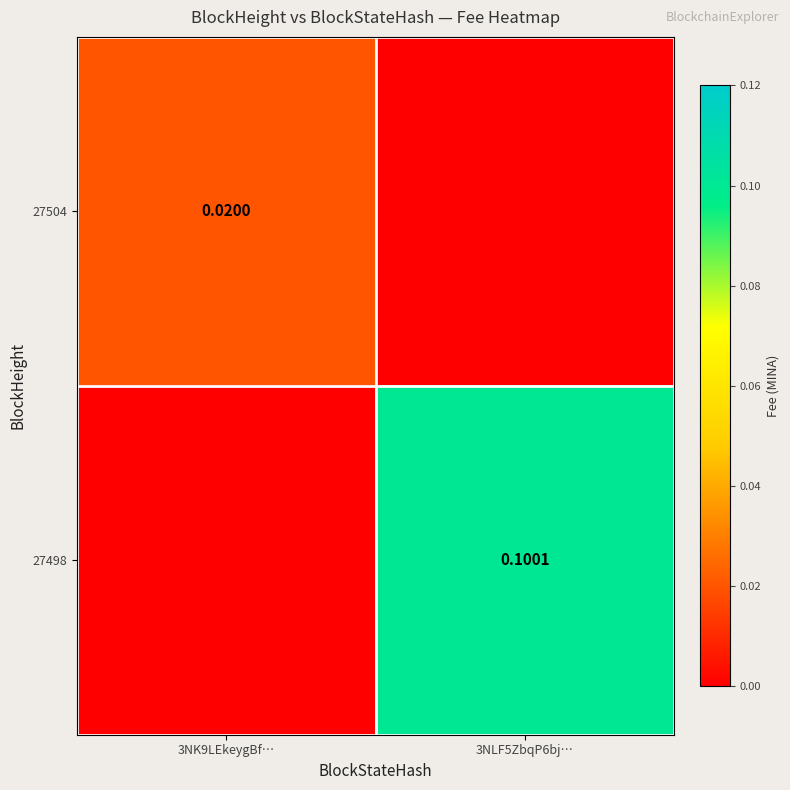

List the series in order of their peak value, highest first.

27498, 27504